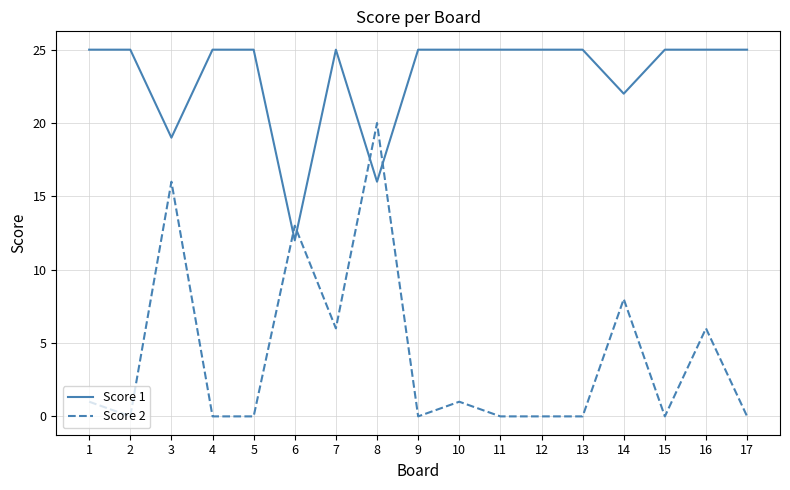

Which series has the largest total across all categories?

Score 1